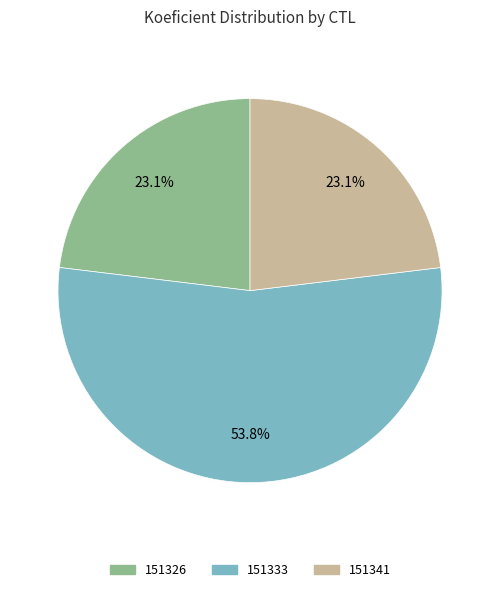

To the nearest percent, what is the combined percentage of 151326 and 151341?

46%